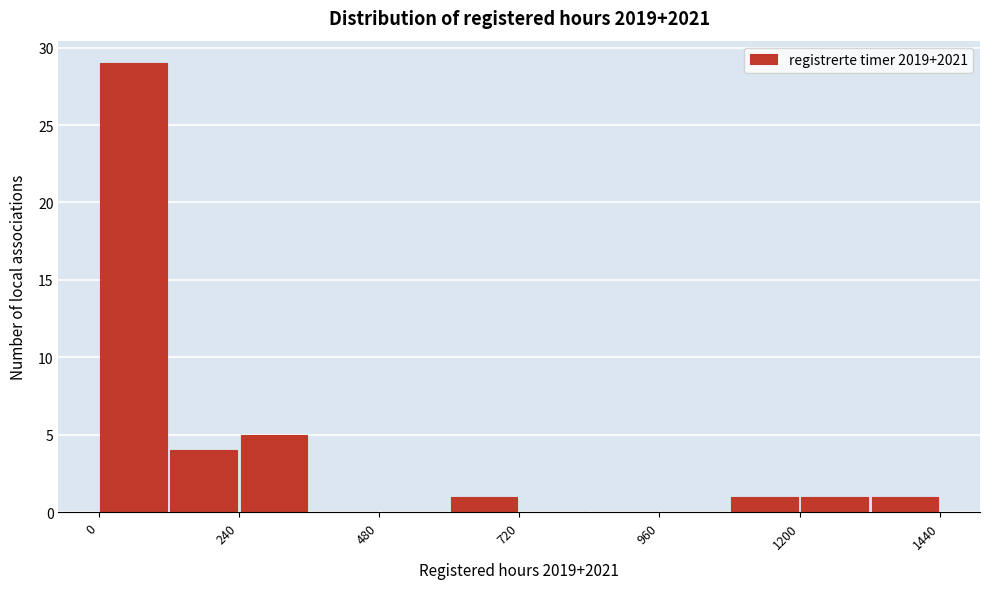

Read against the x-axis, roughly where is the centre of the tallest bar?

50